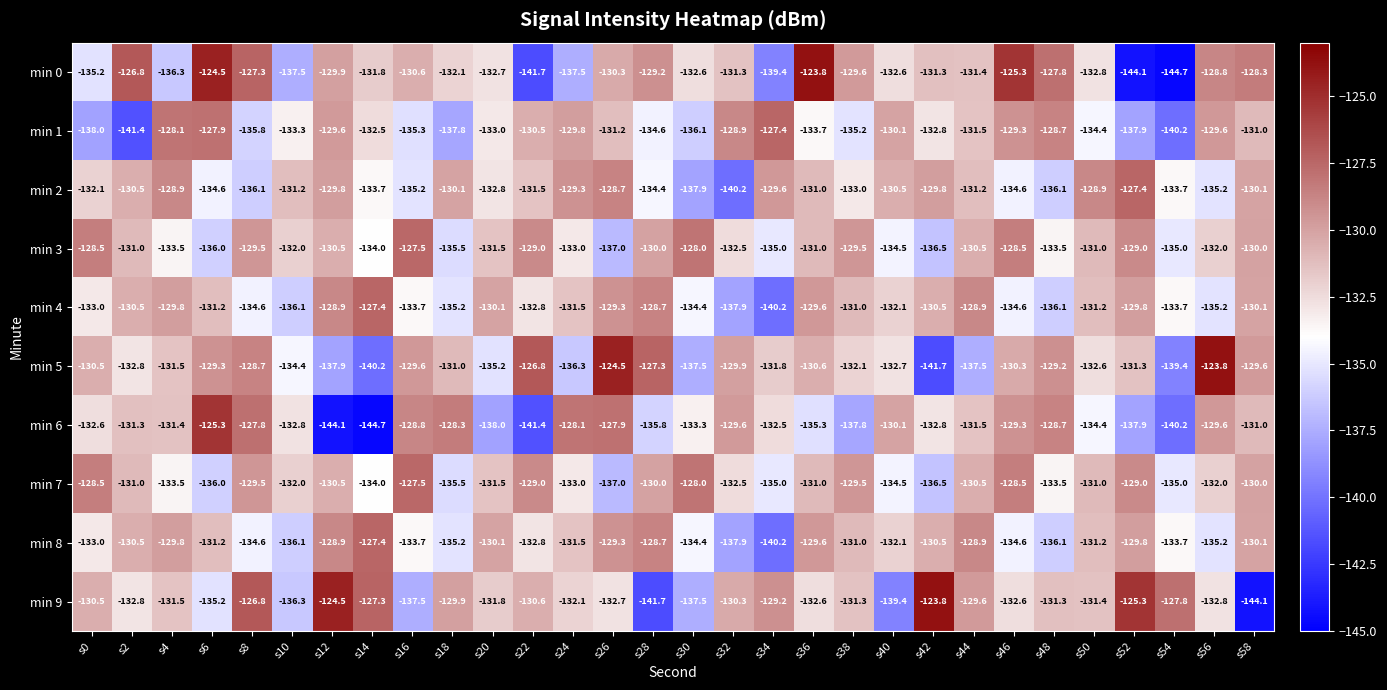

Where is min 6 nearest to the value -135?

s36